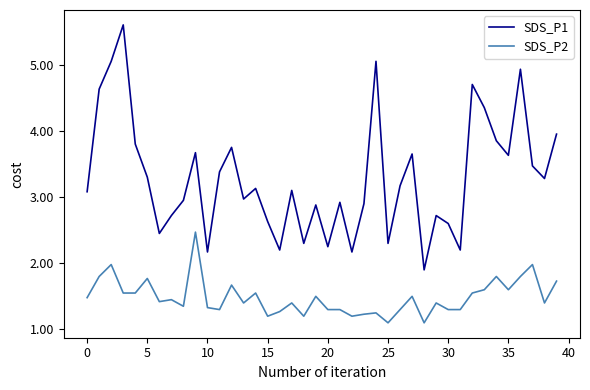

True or false: SDS_P1 and SDS_P2 intersect in this chart.

False